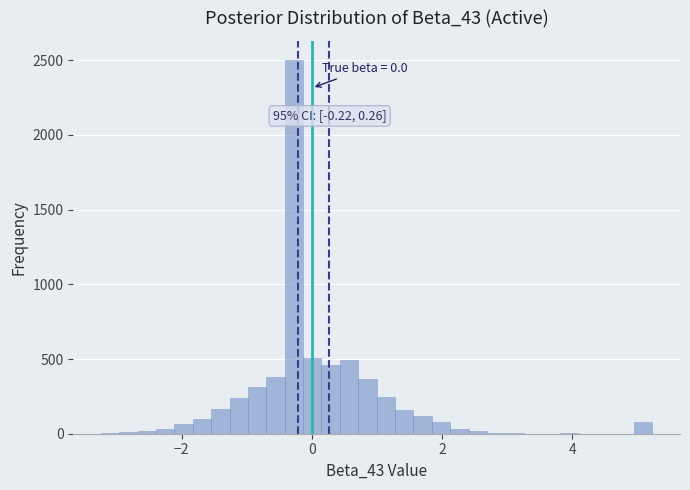

Read against the x-axis, roughly where is the centre of the tallest bar?

-0.2